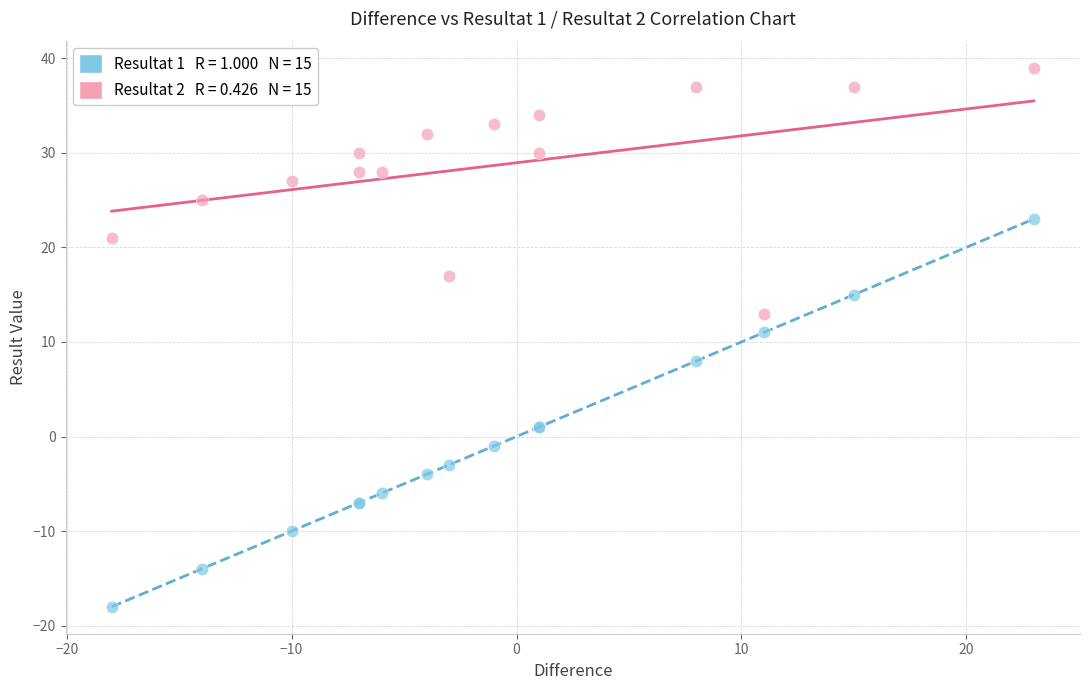

Across all series, what Y value is closest to 10?

11